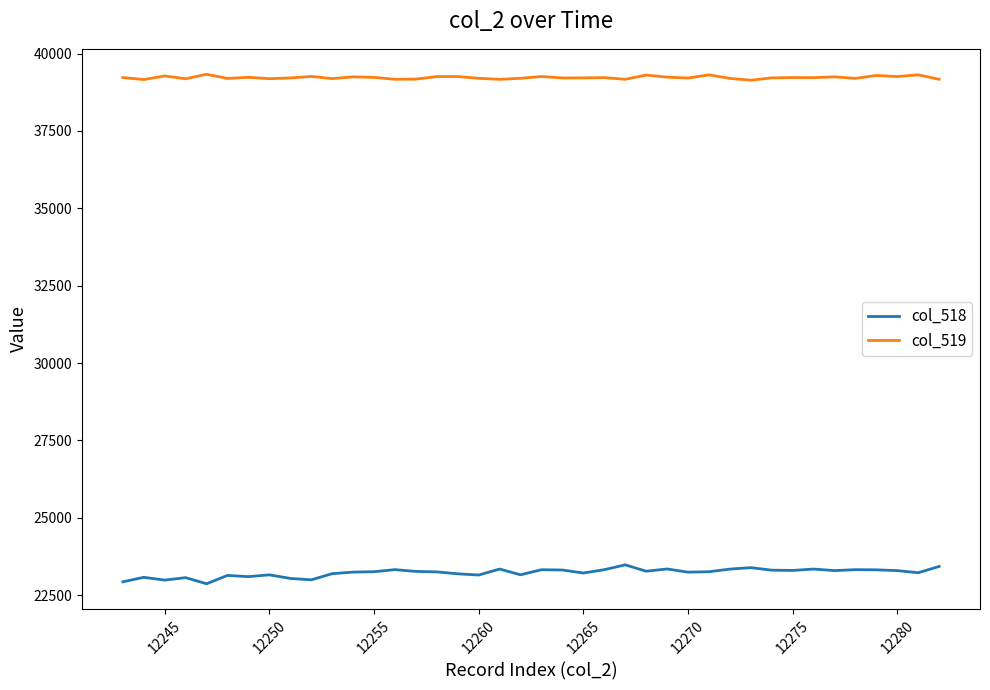

Which series has the largest total across all categories?

col_519